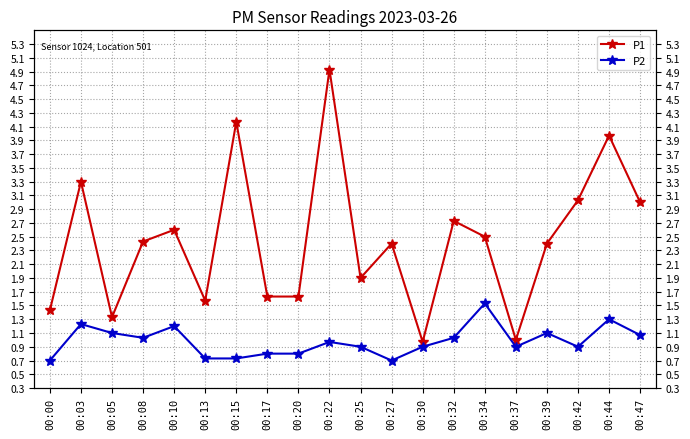

How many lines are shown in the chart?

2